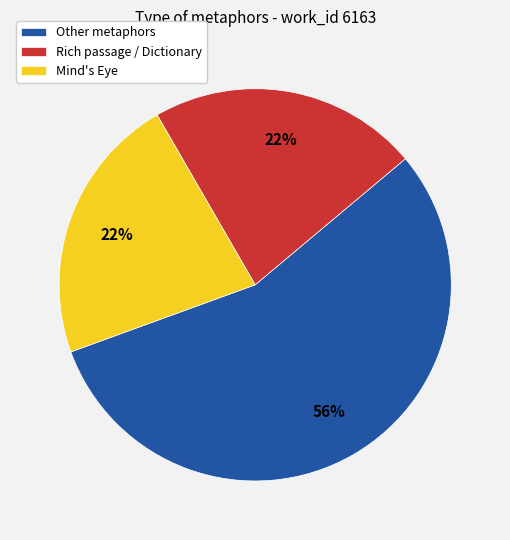

To the nearest percent, what portion does Mind's Eye represent?

22%